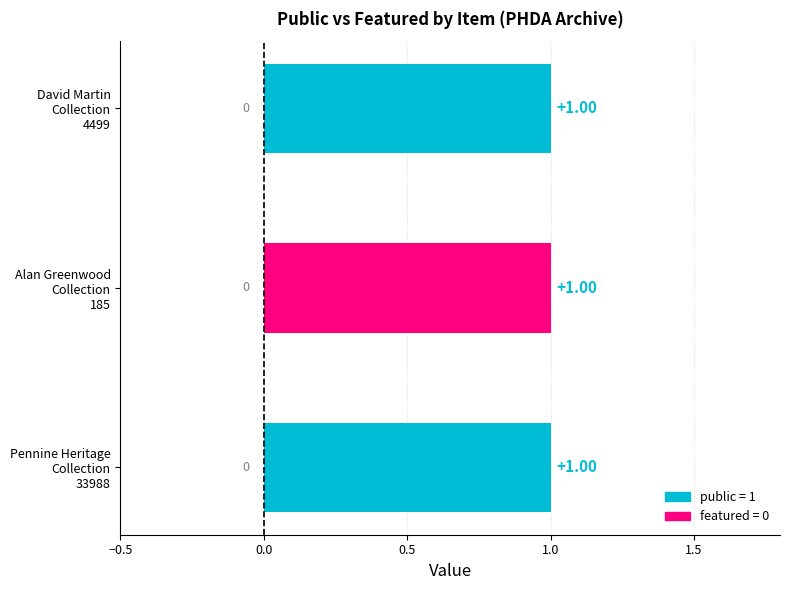

At which category is the sum across all series the highest?

33988